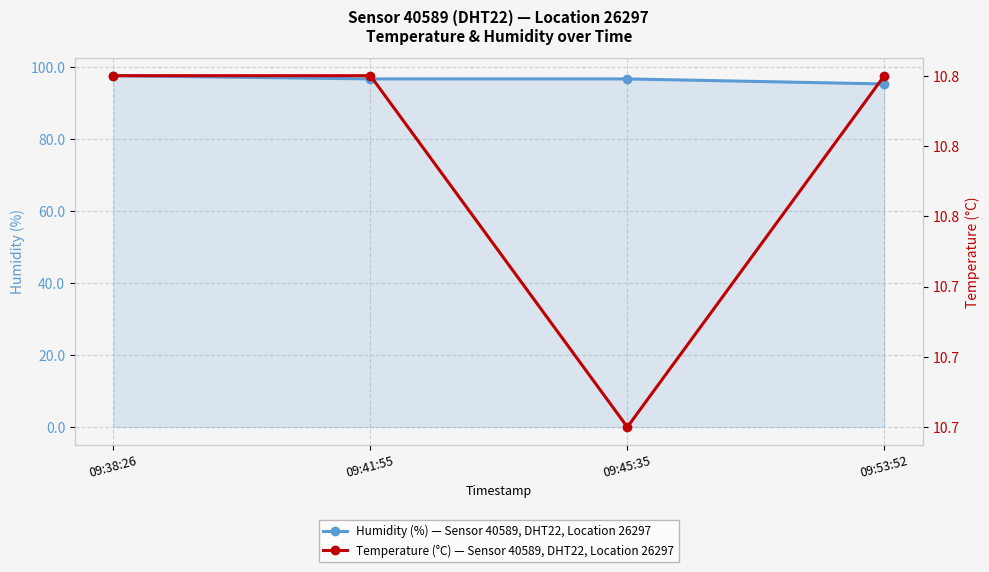

The value of humidity at 09:53:52 is 146.5. True or false?

False